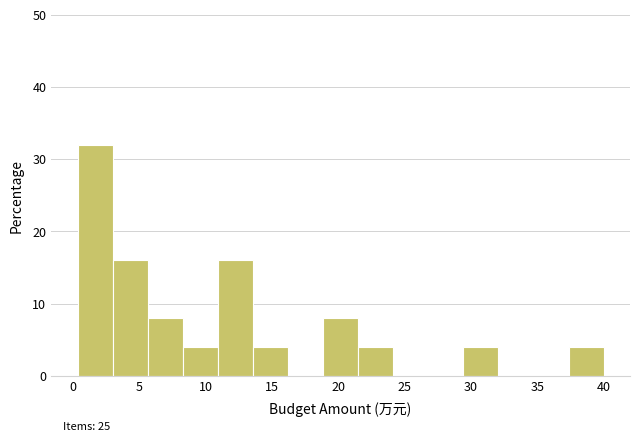

Over which range of the x-axis is the bar tallest?

0.5 to 3.0